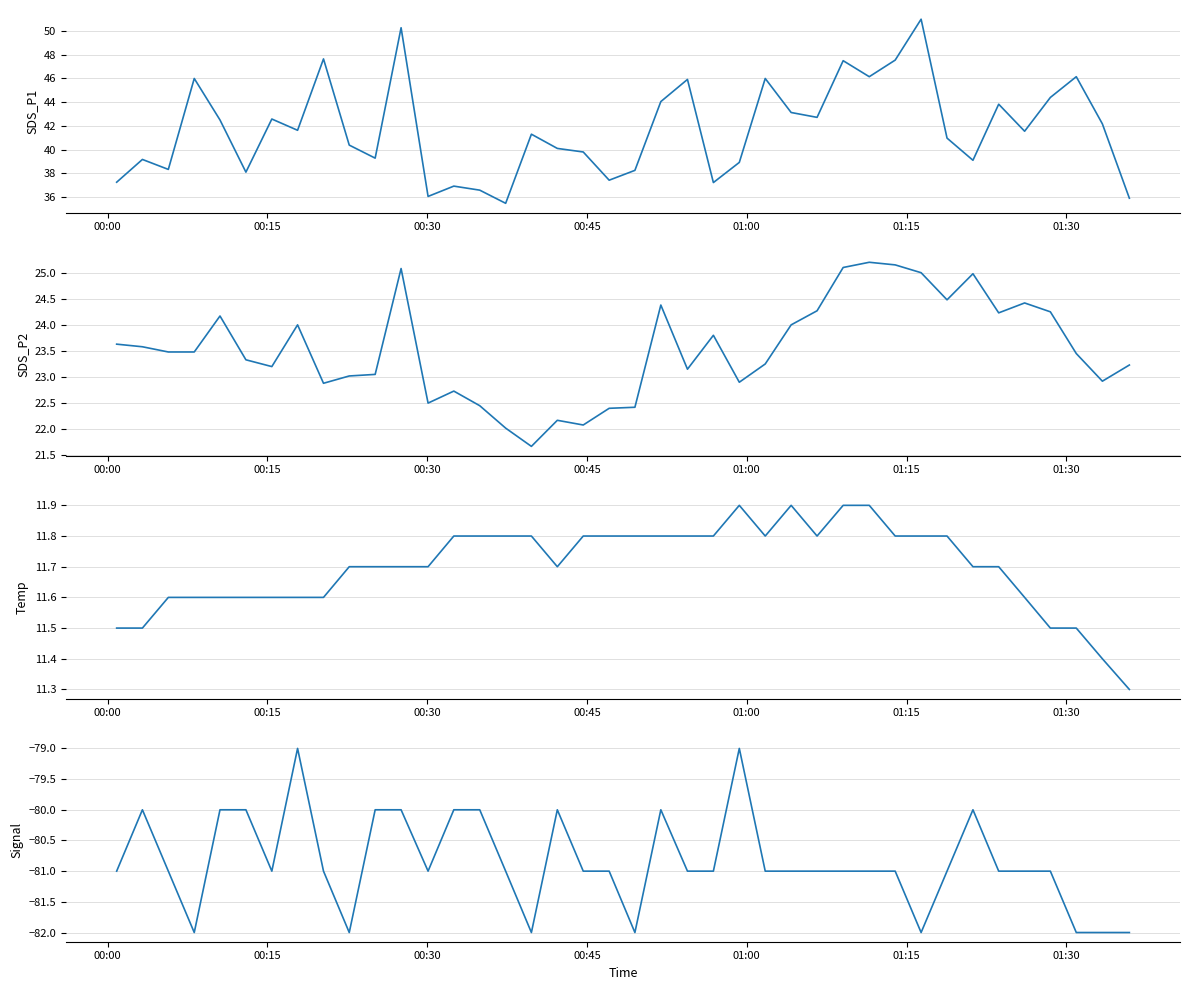

Reading left to right, extract all data points from this chart.

SDS_P1: 37.2	39.2	38.3	46.0	42.5	38.1	42.6	41.6	47.6	40.4	39.3	50.3	36.0	36.9	36.6	35.5	41.3	40.1	39.8	37.4	38.2	44.0	45.9	37.2	38.9	46.0	43.1	42.7	47.5	46.1	47.5	51.0	41.0	39.1	43.8	41.5	44.4	46.1	42.2	35.9
SDS_P2: 23.6	23.6	23.5	23.5	24.2	23.3	23.2	24.0	22.9	23.0	23.1	25.1	22.5	22.7	22.4	22.0	21.7	22.2	22.1	22.4	22.4	24.4	23.1	23.8	22.9	23.2	24.0	24.3	25.1	25.2	25.1	25.0	24.5	25.0	24.2	24.4	24.2	23.4	22.9	23.2
Temp: 11.5	11.5	11.6	11.6	11.6	11.6	11.6	11.6	11.6	11.7	11.7	11.7	11.7	11.8	11.8	11.8	11.8	11.7	11.8	11.8	11.8	11.8	11.8	11.8	11.9	11.8	11.9	11.8	11.9	11.9	11.8	11.8	11.8	11.7	11.7	11.6	11.5	11.5	11.4	11.3
Signal: -81.0	-80.0	-81.0	-82.0	-80.0	-80.0	-81.0	-79.0	-81.0	-82.0	-80.0	-80.0	-81.0	-80.0	-80.0	-81.0	-82.0	-80.0	-81.0	-81.0	-82.0	-80.0	-81.0	-81.0	-79.0	-81.0	-81.0	-81.0	-81.0	-81.0	-81.0	-82.0	-81.0	-80.0	-81.0	-81.0	-81.0	-82.0	-82.0	-82.0